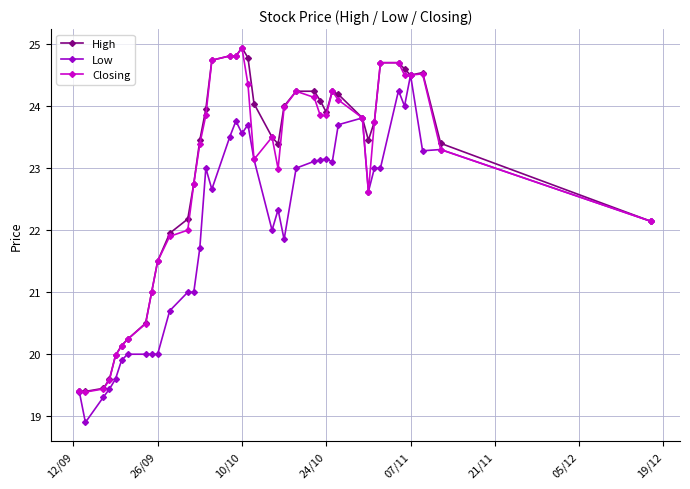

What is the maximum value for Low?

24.5